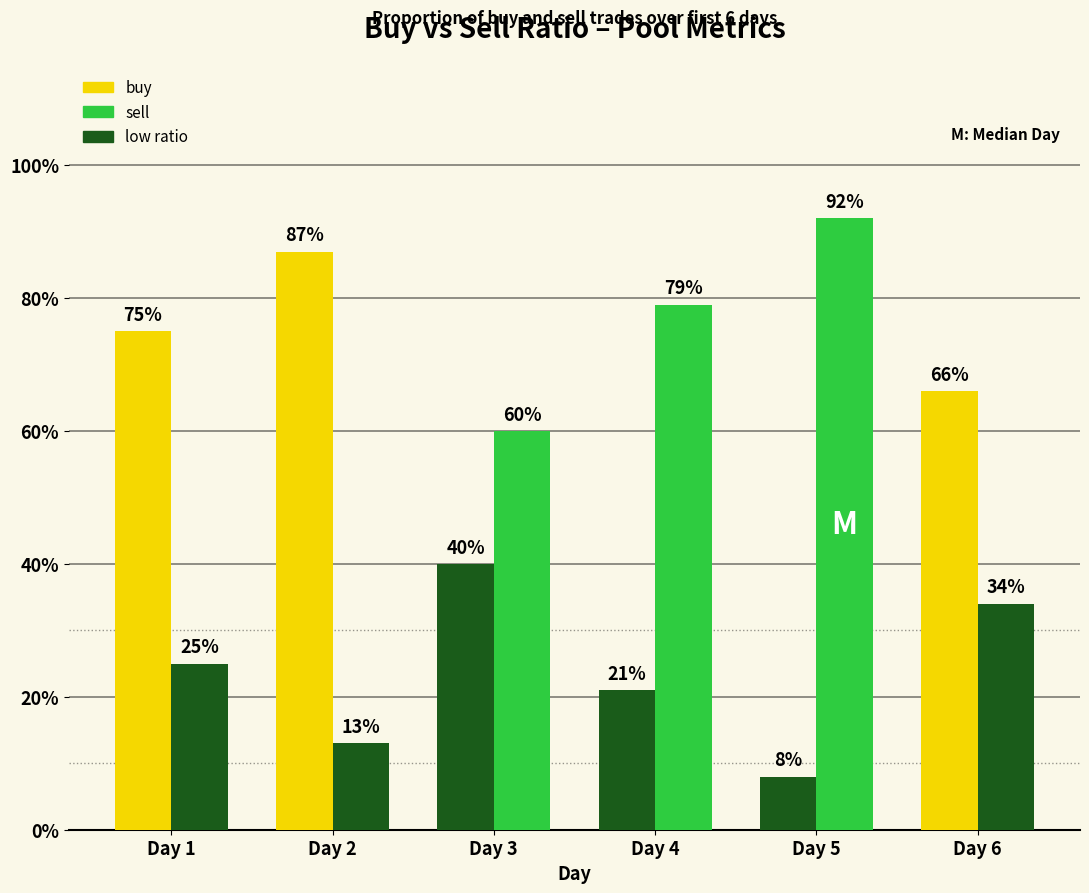

How many bars are there in total?

12